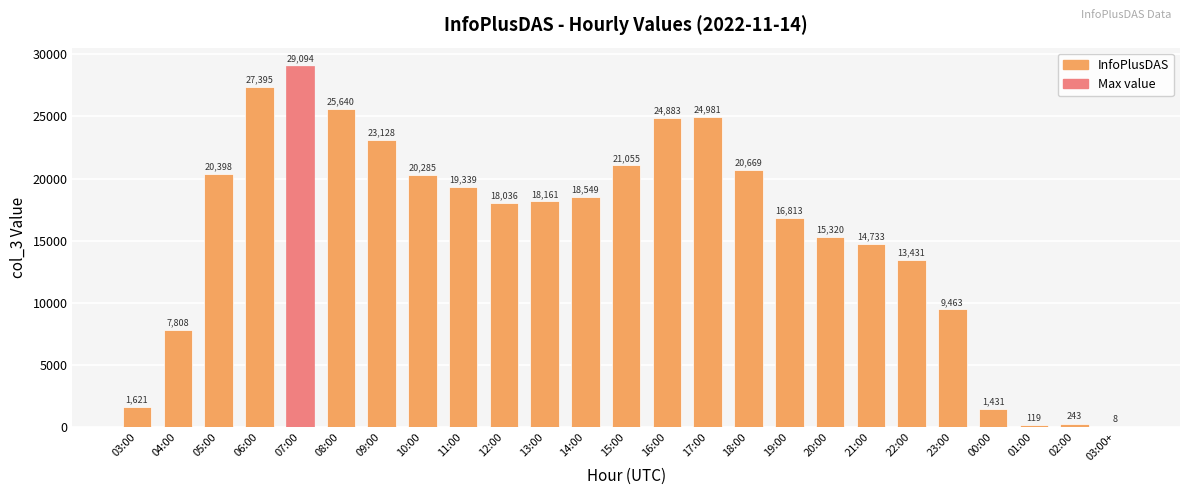

Reading right to left, list all the values displayed in this chart.

03:00+=8	02:00=243	01:00=119	00:00=1431	23:00=9463	22:00=13431	21:00=14733	20:00=15320	19:00=16813	18:00=20669	17:00=24981	16:00=24883	15:00=21055	14:00=18549	13:00=18161	12:00=18036	11:00=19339	10:00=20285	09:00=23128	08:00=25640	07:00=29094	06:00=27395	05:00=20398	04:00=7808	03:00=1621